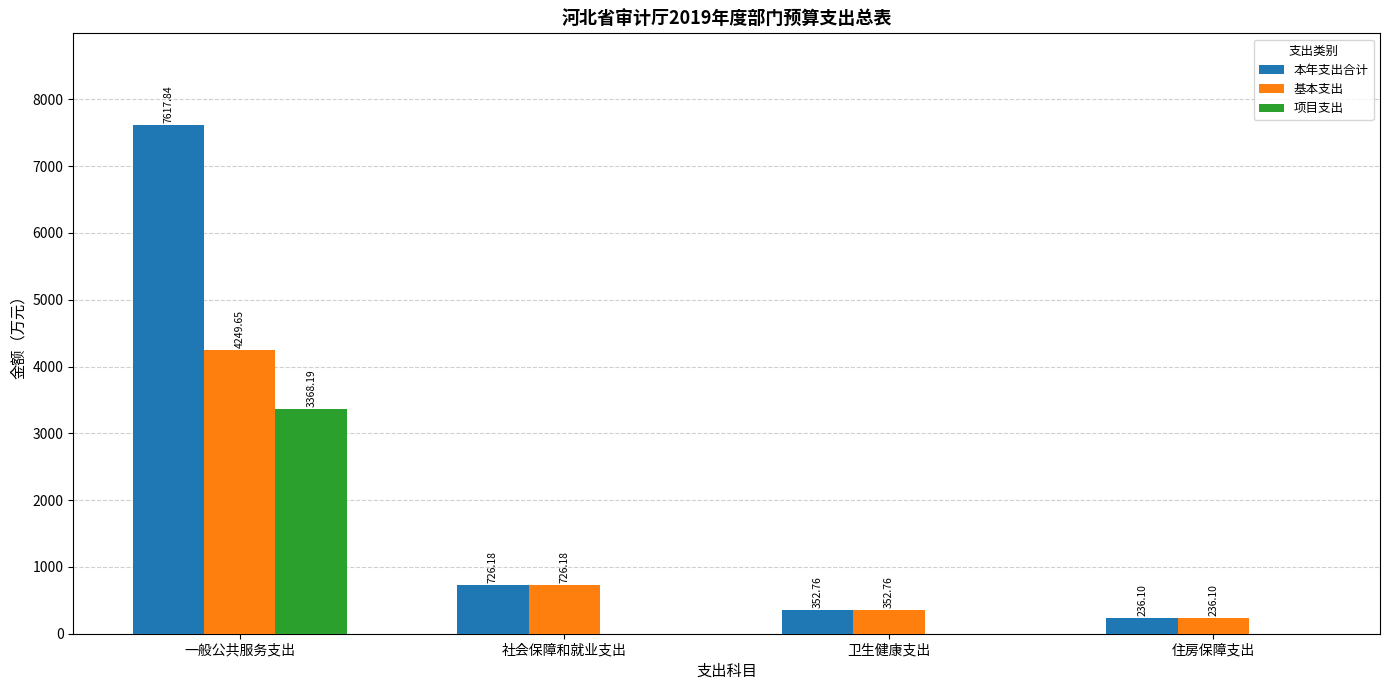

At which category is the sum across all series the highest?

一般公共服务支出